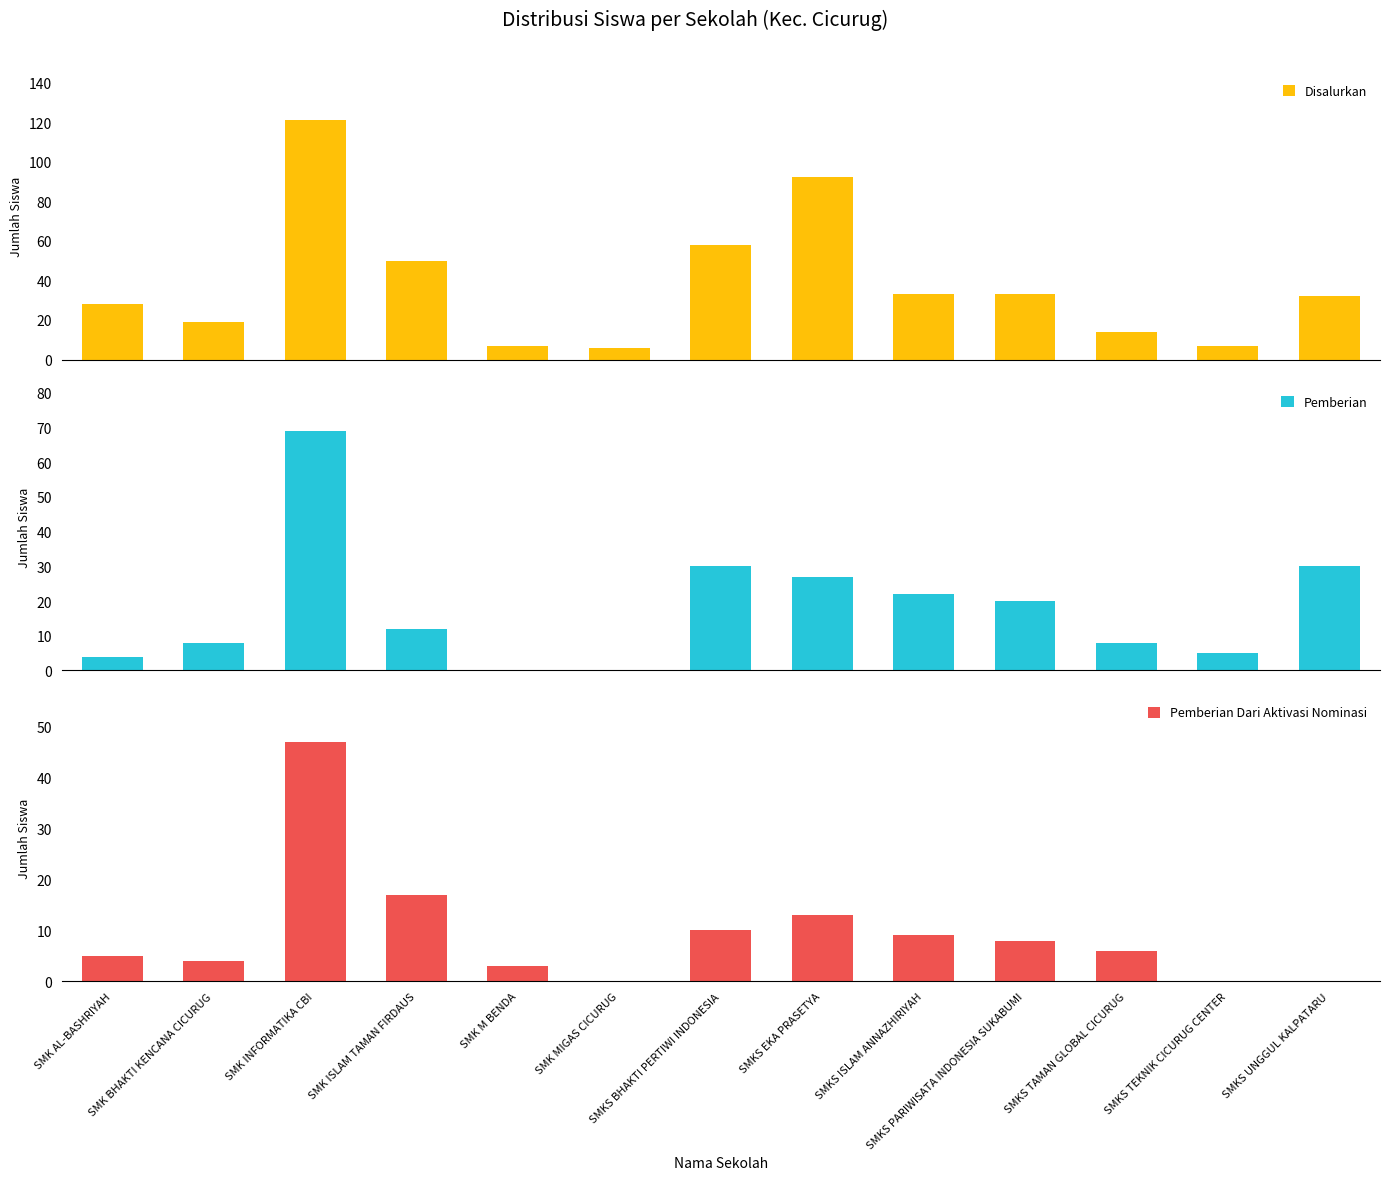

What is the highest value of the Pemberian series?

69